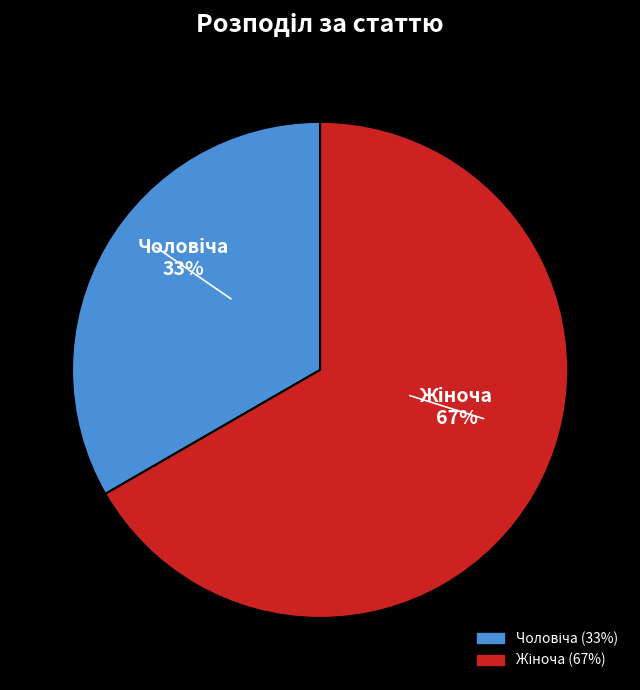

Is there a majority slice in this chart?

Yes